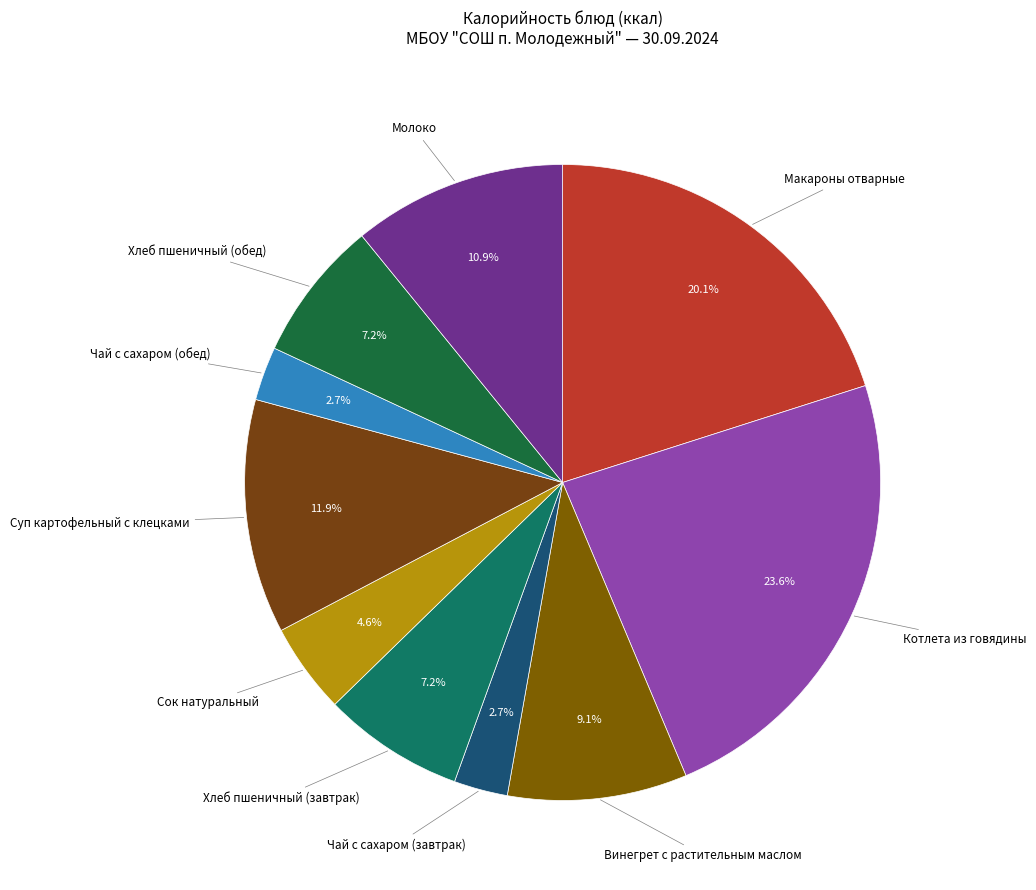

Which has a higher value, Чай с сахаром (завтрак) or Сок натуральный?

Сок натуральный